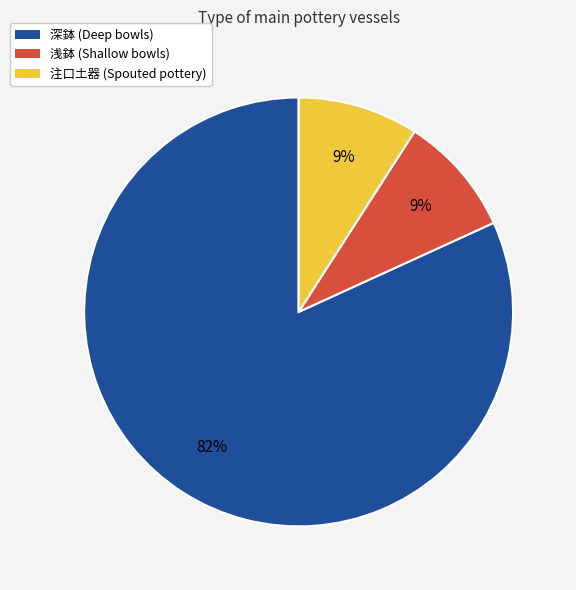

How many segments does this pie chart have?

3